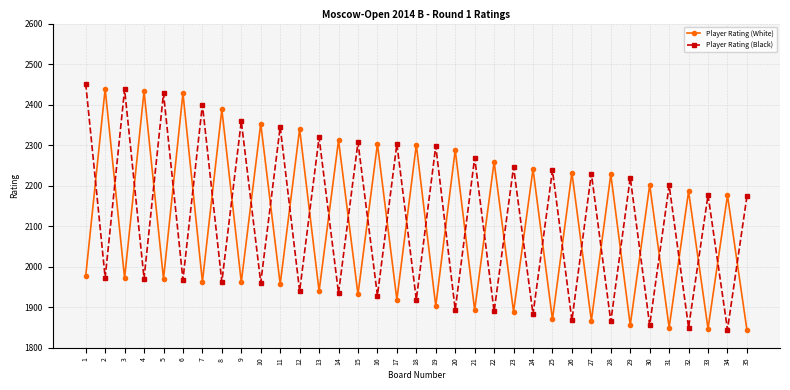

What is the value of the Player Rating (Black) point at the 9th from the left?

2359